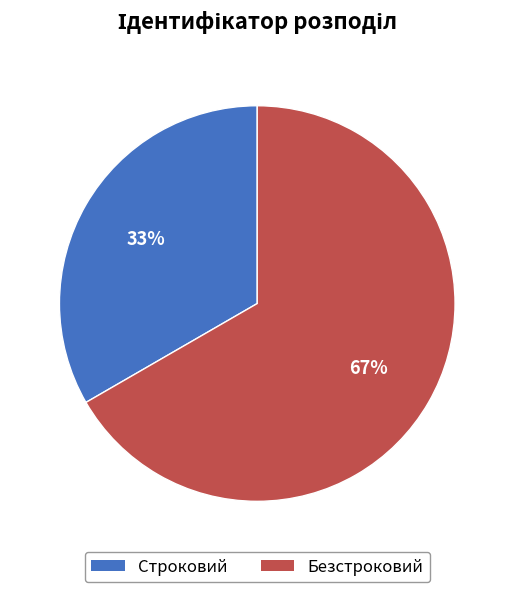

True or false: Безстроковий accounts for 67% of the total.

True